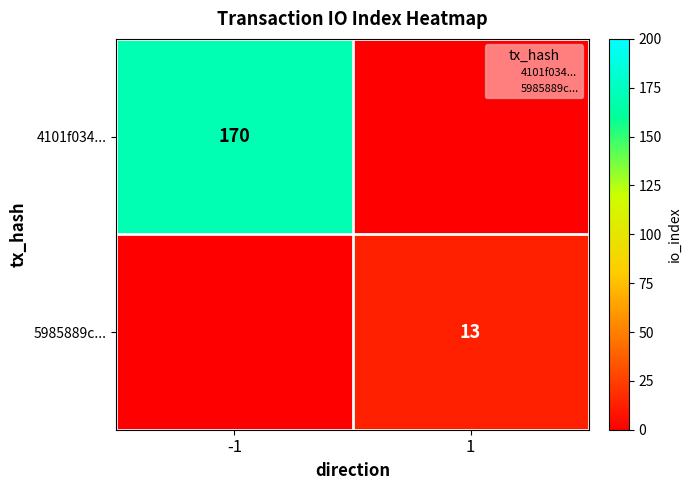

True or false: 4101f034... has a value of 170 at -1.

True